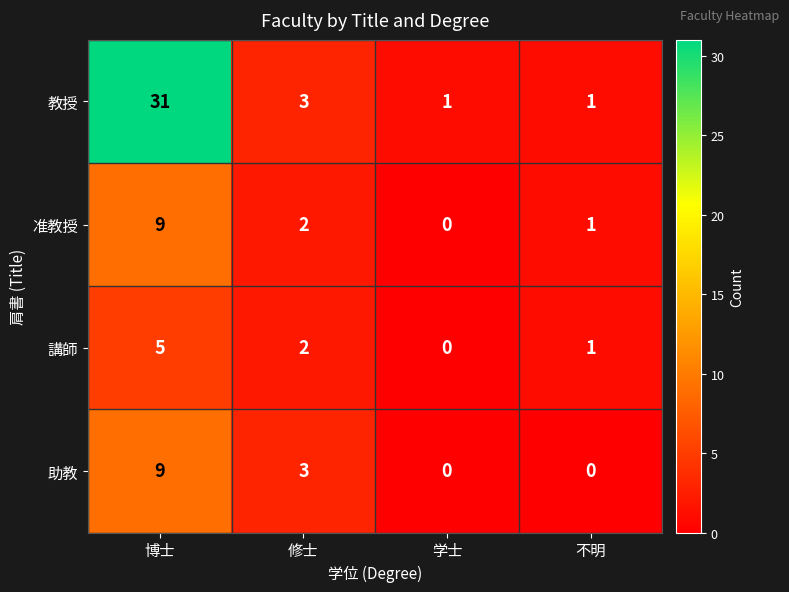

What is the total value across all series at 博士?

54